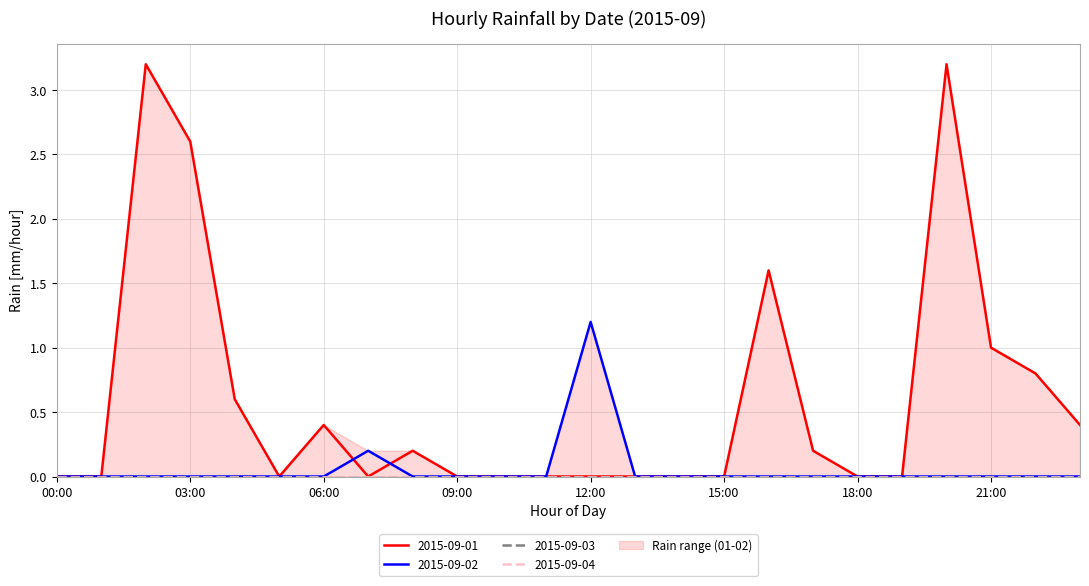

Between which two adjacent categories do 2015-09-01 and 2015-09-02 first intersect?

06:00 and 07:00